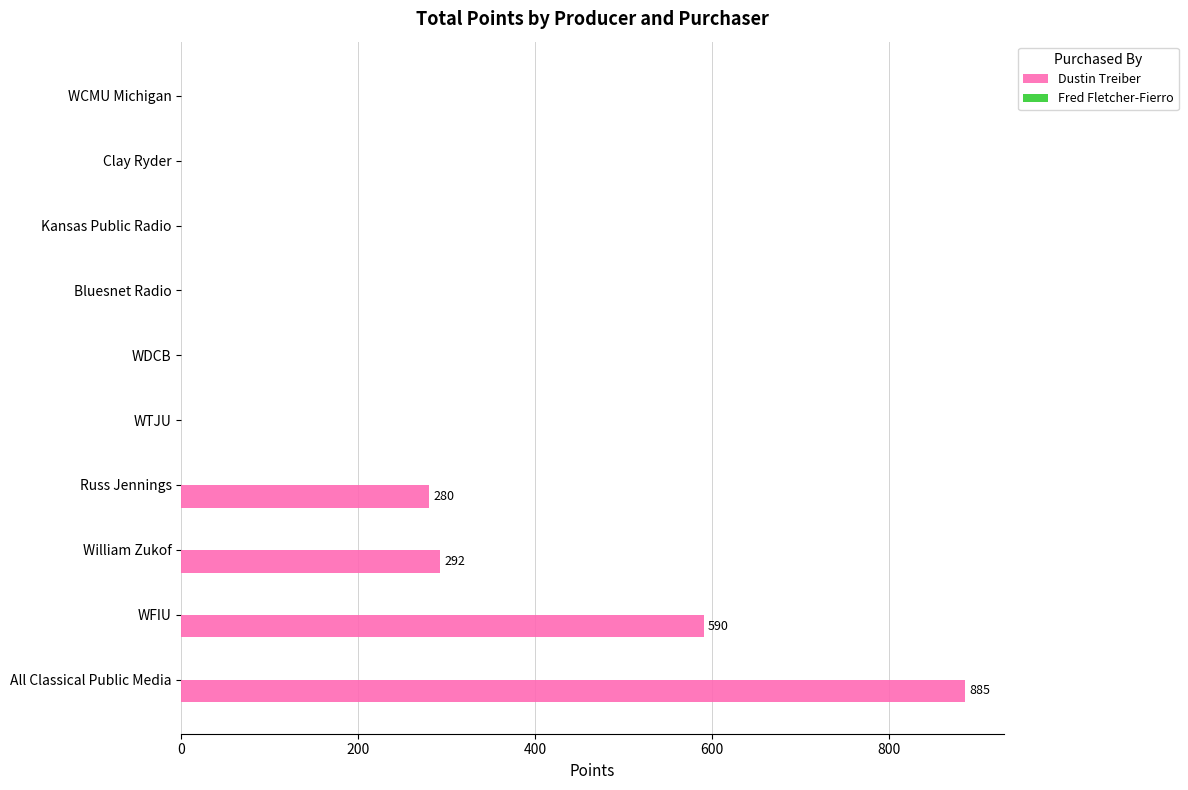

The value at WTJU is 415. True or false?

False